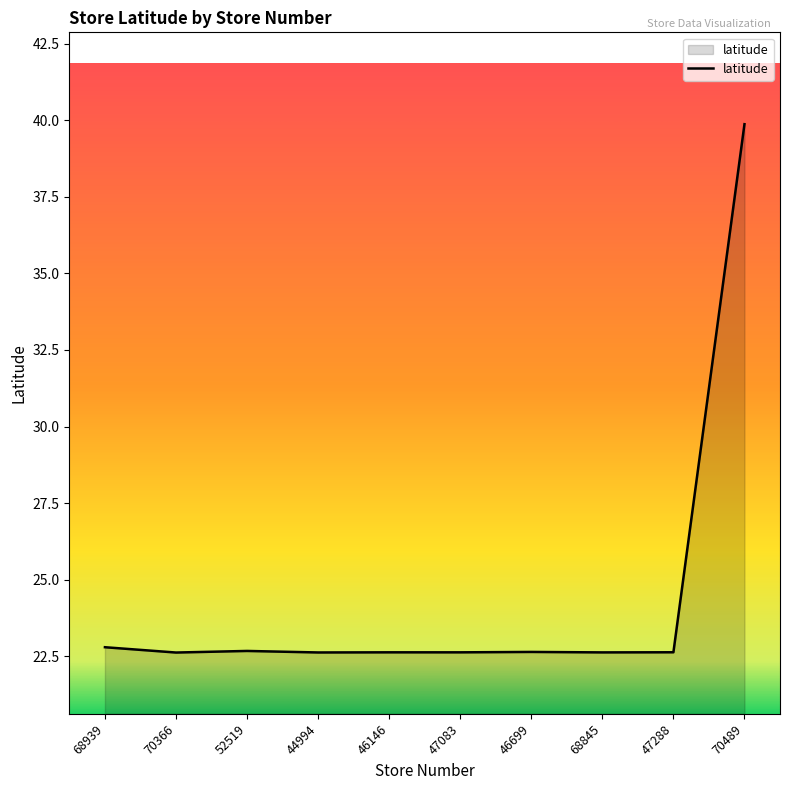

How many lines are shown in the chart?

1